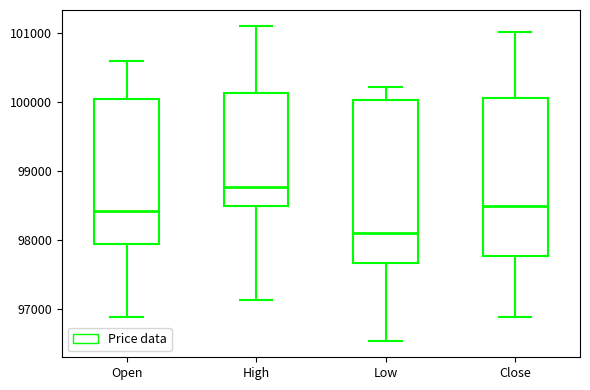

Which box's median line is the highest?

High